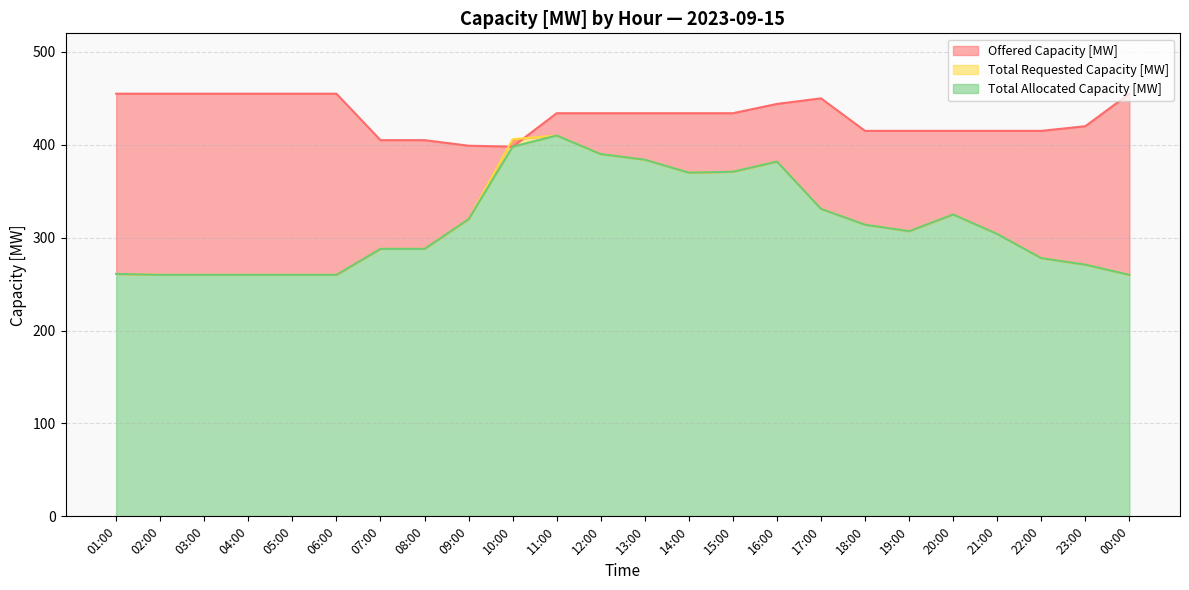

Which label corresponds to the largest value in the chart?

01:00